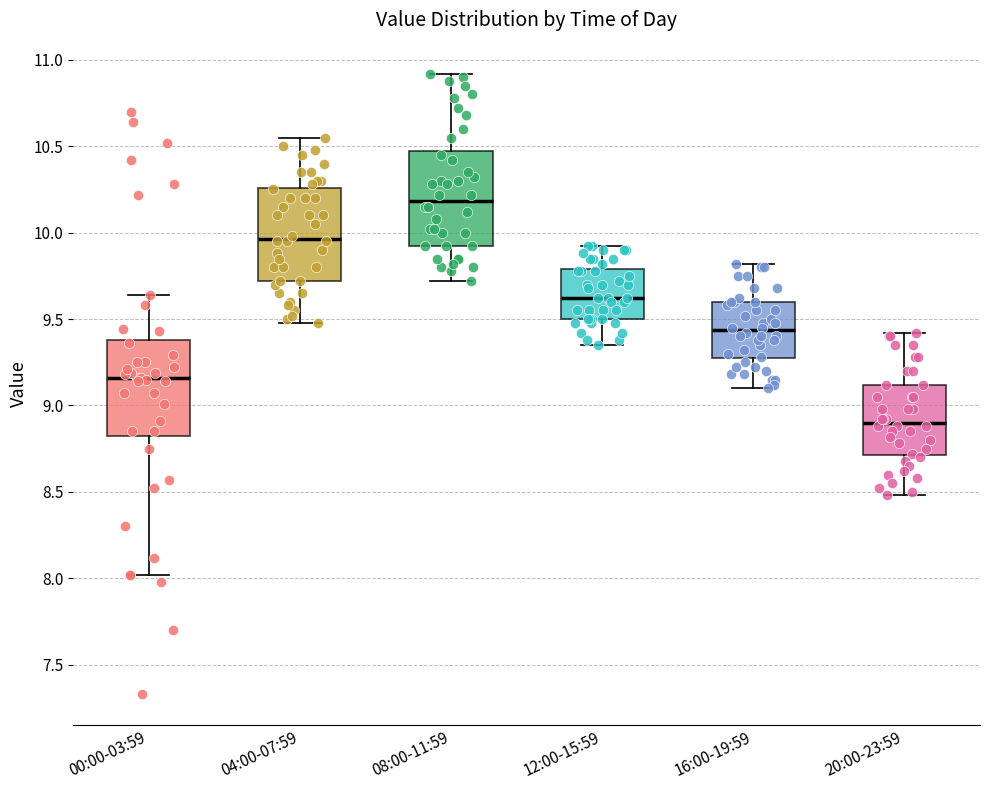

Where does the upper whisker of the box for 16:00-19:59 end on the y-axis? The values are not printed on the chart, so give them approximately, as read against the axis.

9.80